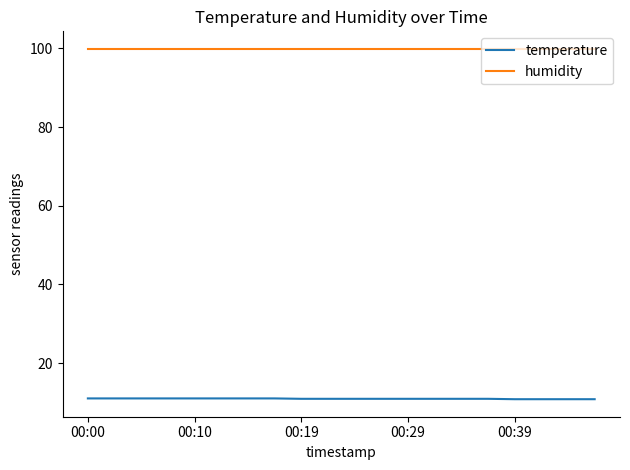

List the series in order of their peak value, highest first.

humidity, temperature